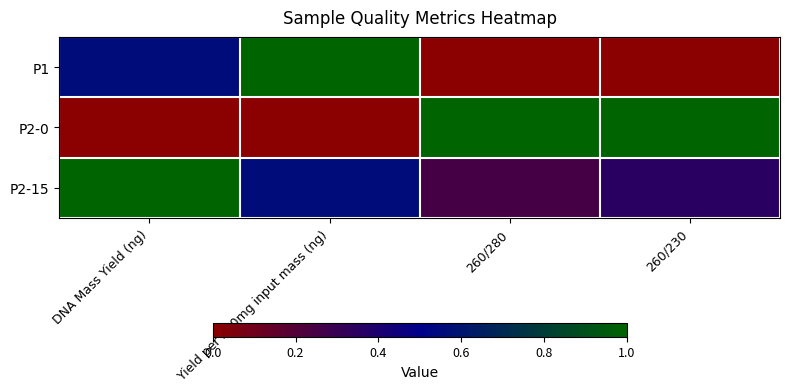

What is the total value across all series at 260/230?

1.3